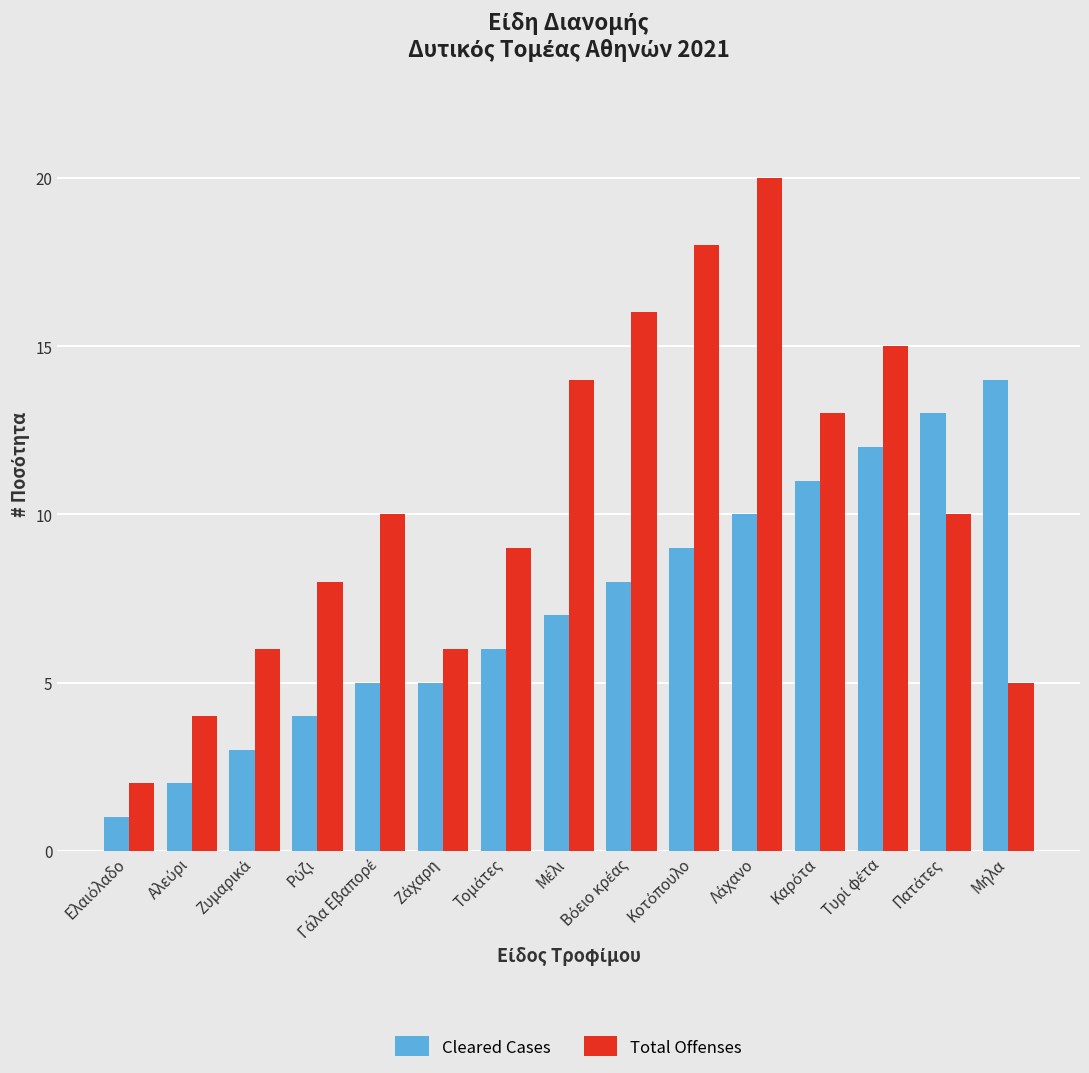

List the series in order of their overall mean, lowest first.

Cleared Cases, Total Offenses